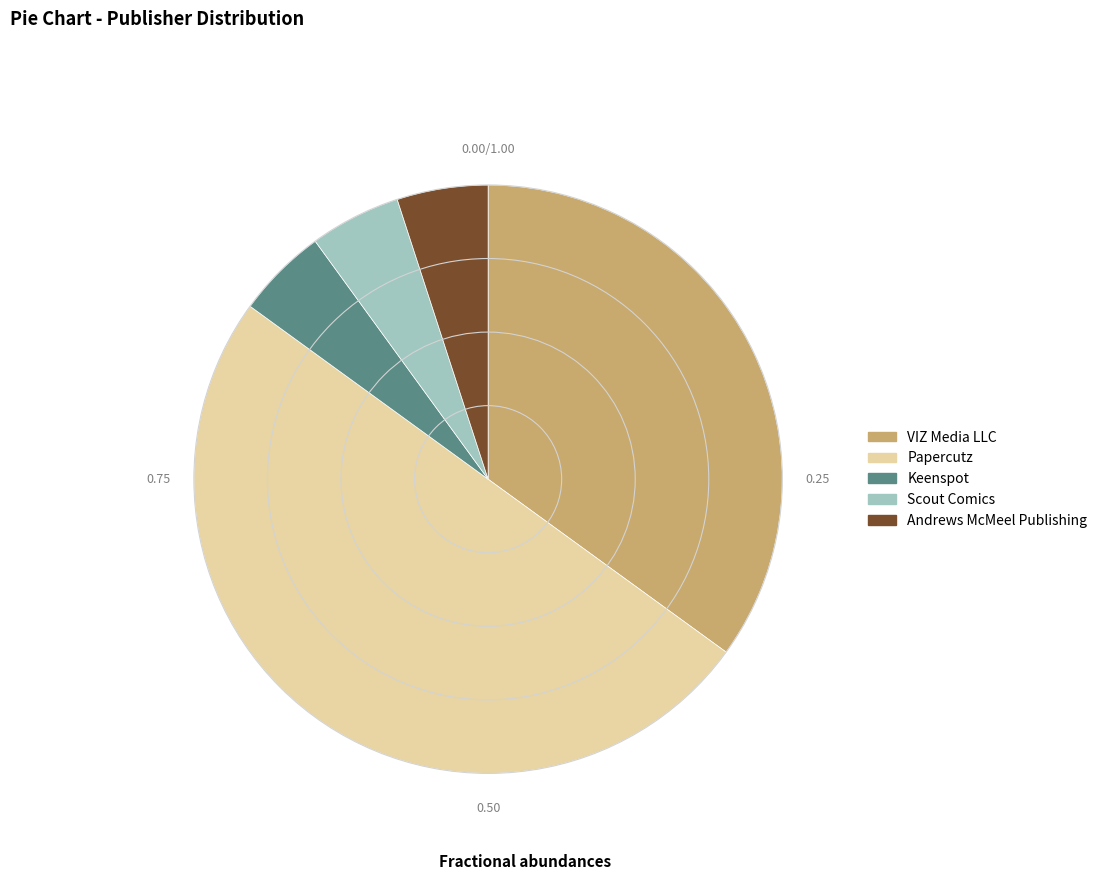

What is the ratio of the value at Andrews McMeel Publishing to the value at Scout Comics?

1.0